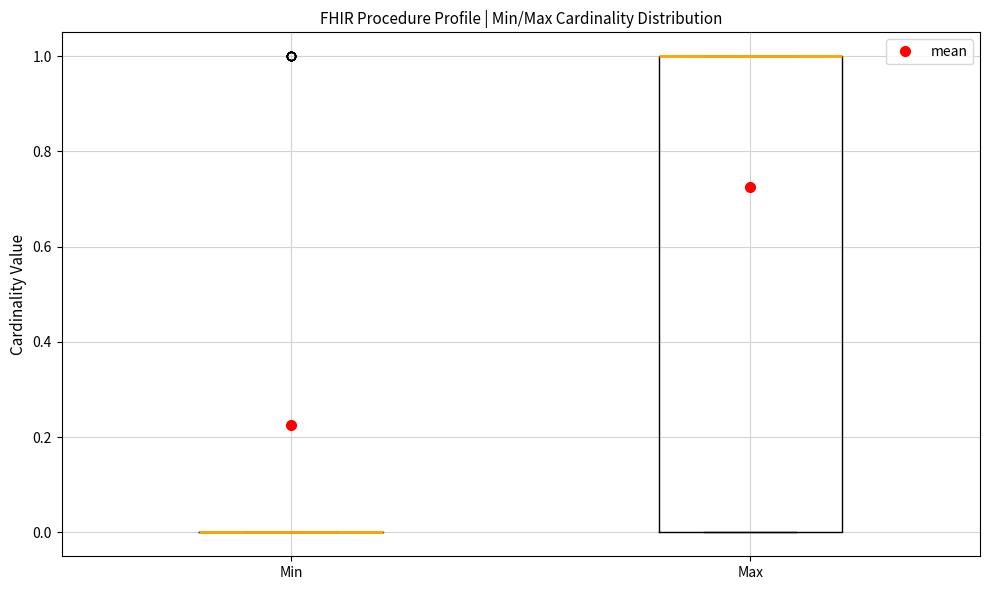

Reading left to right, transcribe this box plot: for each box, give where its median line is, the range the box spans, and where its two whiskers end, as read against the y-axis. The values are not printed on the chart, so give them approximately, as read against the axis.

Min: box collapsed to a line at 0, whiskers 0 to 0
Max: median 1 (drawn on the box's upper edge), box 0 to 1, whiskers 0 to 1